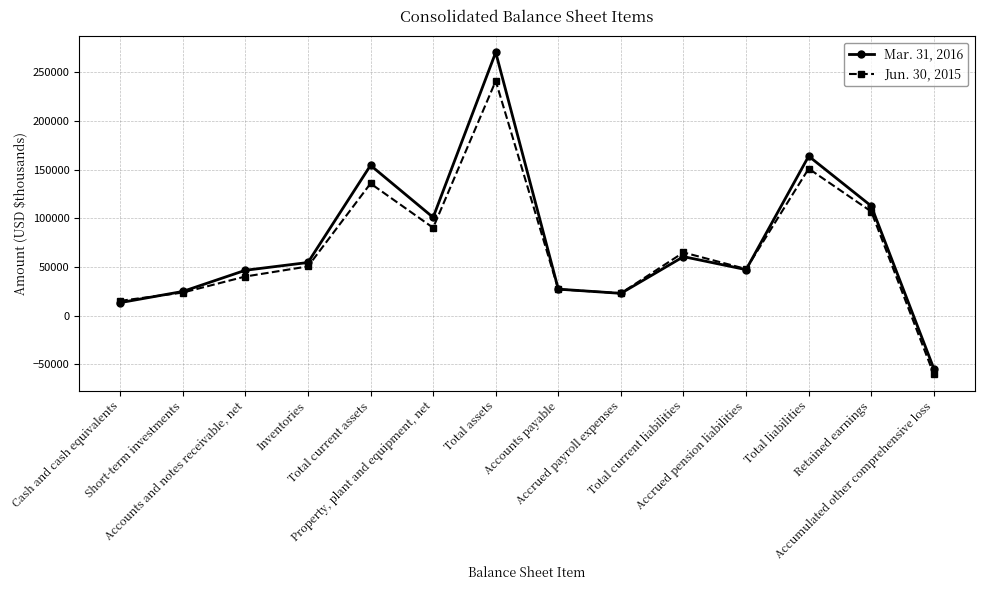

True or false: Mar. 31, 2016 has more than 0 interior local peaks.

True